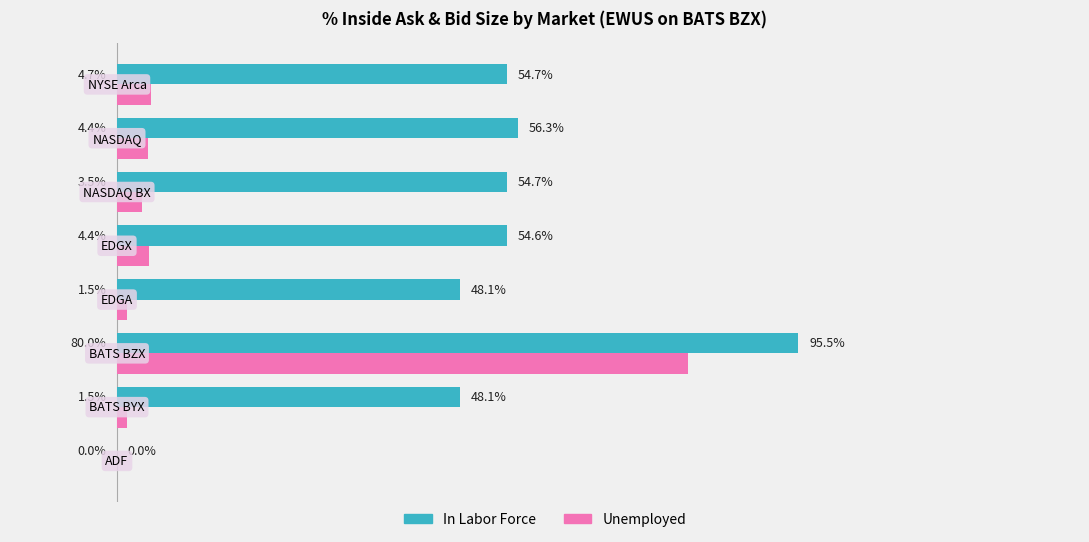

What are all the series names shown in the legend?

In Labor Force, Unemployed